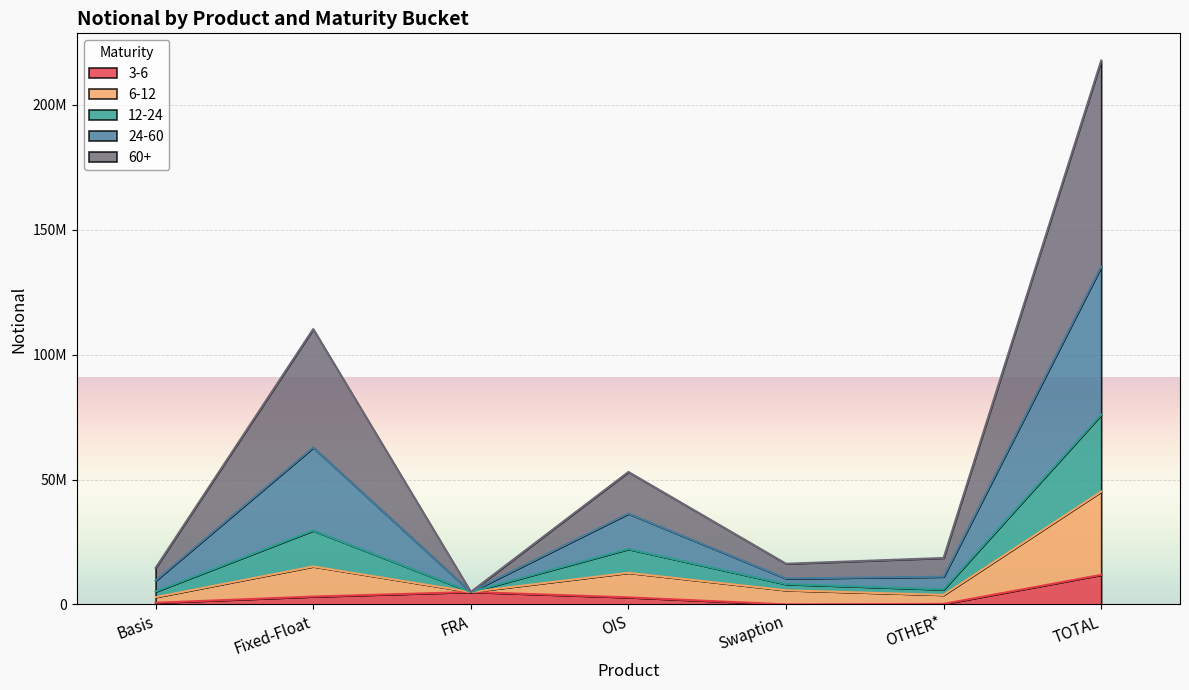

What are all the series names shown in the legend?

3-6, 6-12, 12-24, 24-60, 60+